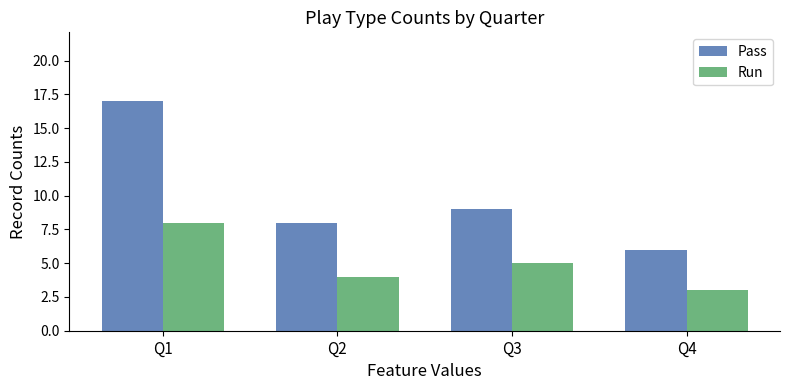

Which series has the largest total across all categories?

Pass